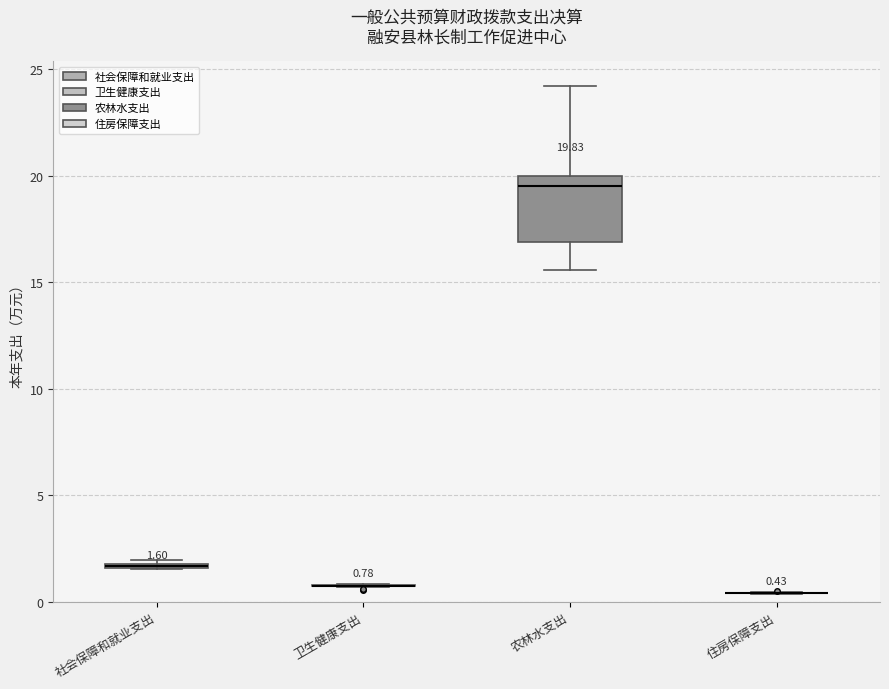

Which box is the tallest, from its lower edge to its upper edge?

农林水支出